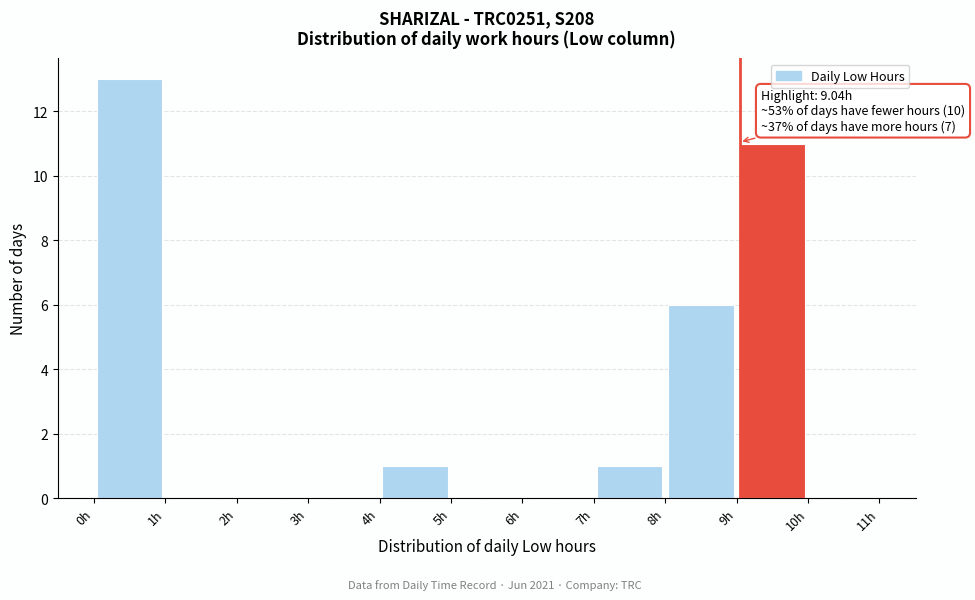

Over which range of the x-axis is the bar tallest?

0 to 1